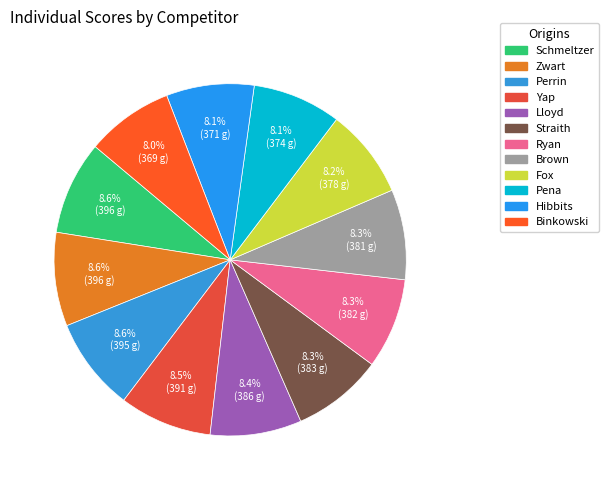

Rank the categories by value from lowest to highest.

Binkowski, Hibbits, Pena, Fox, Brown, Ryan, Straith, Lloyd, Yap, Perrin, Schmeltzer, Zwart